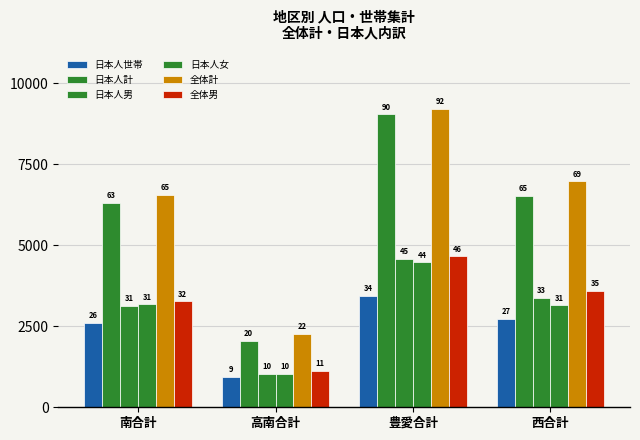

Reading left to right, transcribe all the data shown in this chart.

日本人世帯: 南合計=2613	高南合計=939	豊愛合計=3445	西合計=2725
日本人計: 南合計=6312	高南合計=2060	豊愛合計=9054	西合計=6531
日本人男: 南合計=3134	高南合計=1028	豊愛合計=4577	西合計=3376
日本人女: 南合計=3178	高南合計=1032	豊愛合計=4477	西合計=3155
全体計: 南合計=6555	高南合計=2262	豊愛合計=9213	西合計=6973
全体男: 南合計=3270	高南合計=1122	豊愛合計=4668	西合計=3599